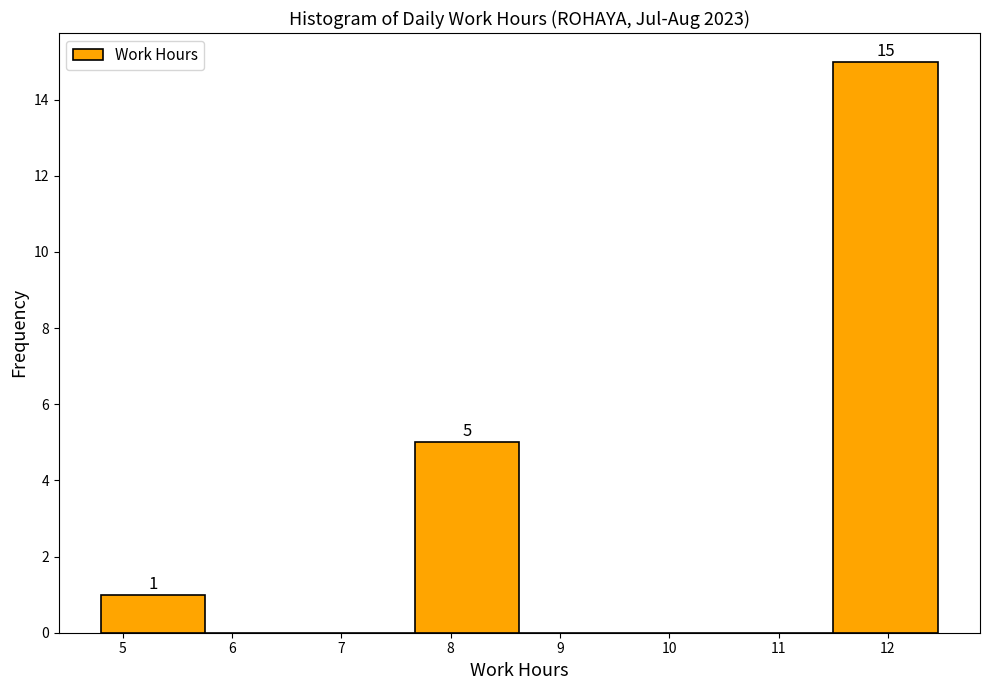

Over which range of the x-axis is the bar tallest?

11.5 to 12.5